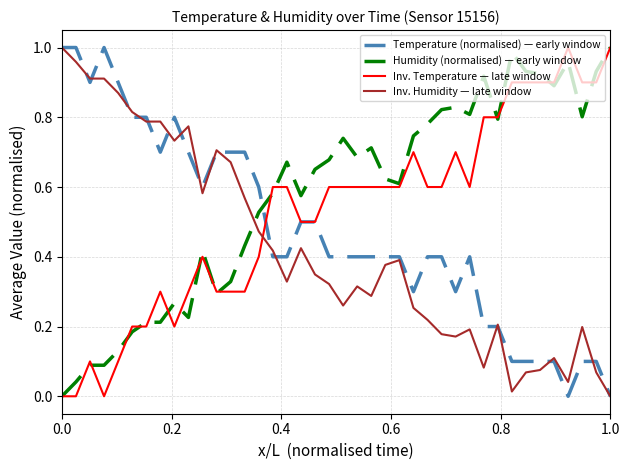

How many times do Humidity (normalised) — early window and Inv. Humidity — late window cross each other?

1